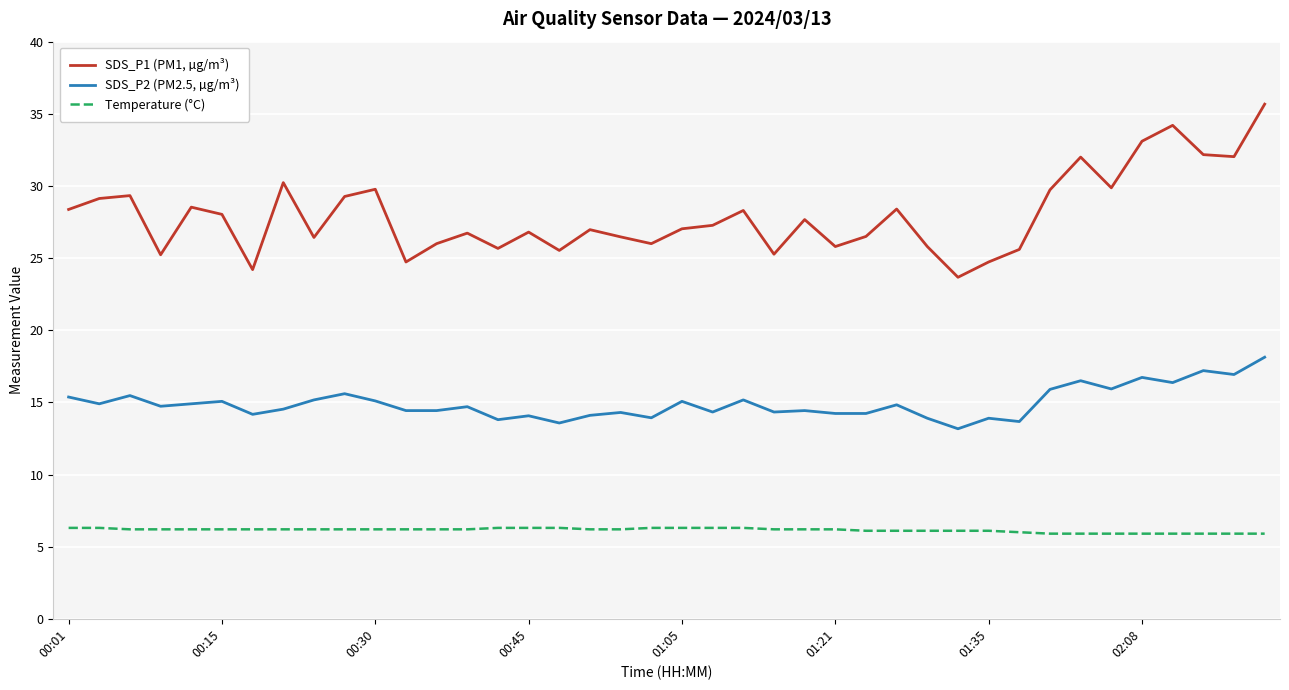

Rank the series by their maximum value, from highest to lowest.

SDS_P1 (PM1, µg/m³), SDS_P2 (PM2.5, µg/m³), Temperature (°C)